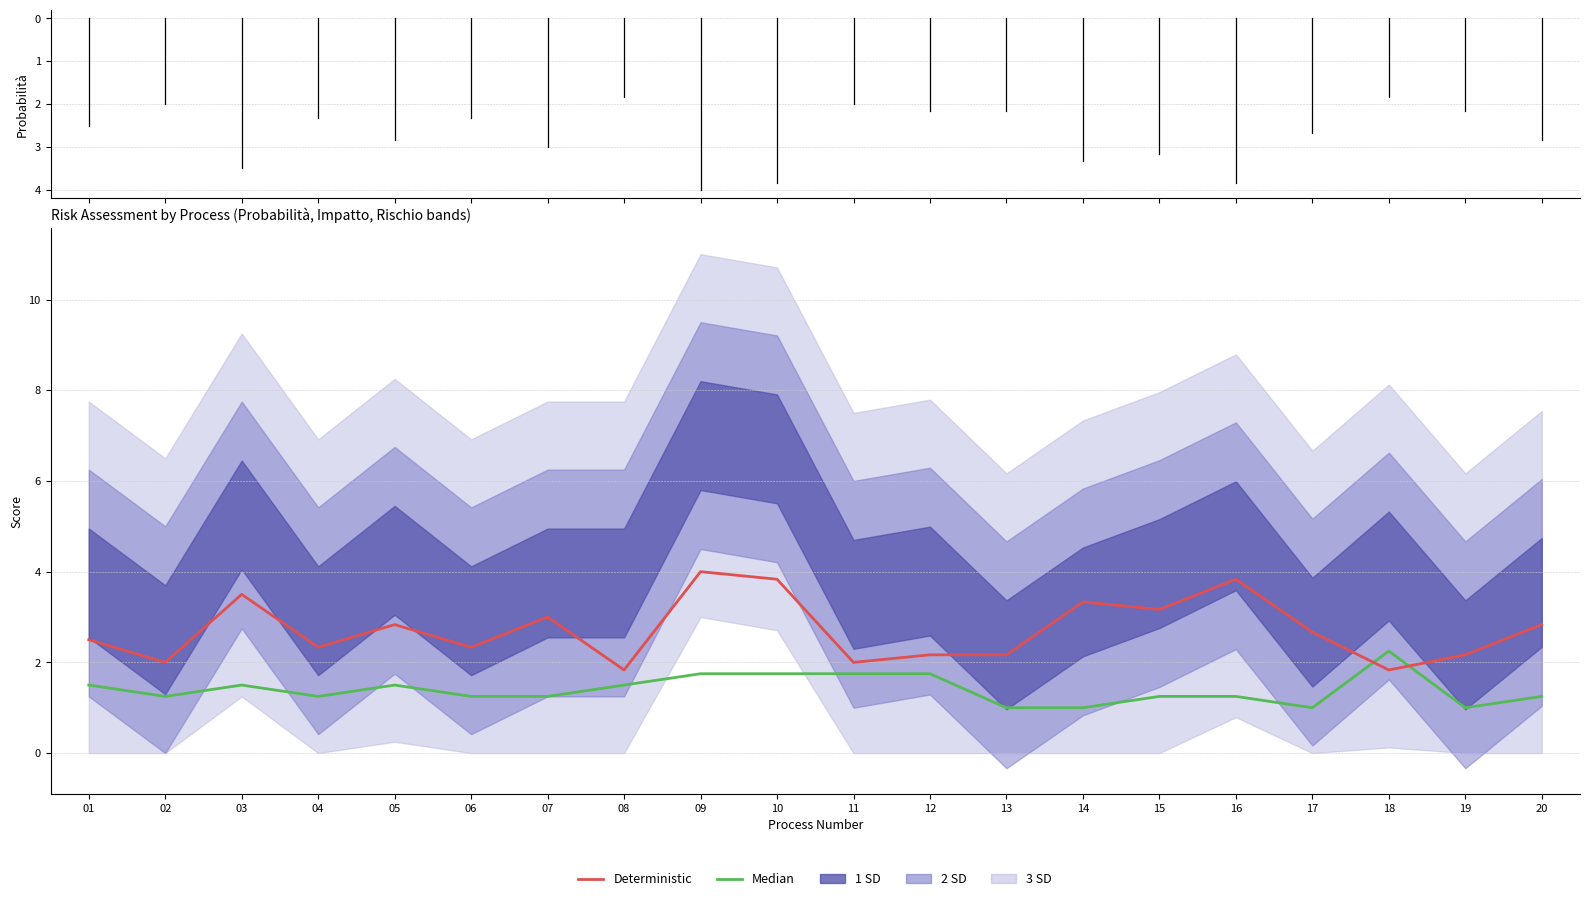

Reading right to left, list all the values displayed in this chart.

Median (Impatto): 20=1.2	19=1.0	18=2.2	17=1.0	16=1.2	15=1.2	14=1.0	13=1.0	12=1.8	11=1.8	10=1.8	09=1.8	08=1.5	07=1.2	06=1.2	05=1.5	04=1.2	03=1.5	02=1.2	01=1.5
Deterministic (Probabilità): 20=2.8	19=2.2	18=1.8	17=2.7	16=3.8	15=3.2	14=3.3	13=2.2	12=2.2	11=2.0	10=3.8	09=4.0	08=1.8	07=3.0	06=2.3	05=2.8	04=2.3	03=3.5	02=2.0	01=2.5